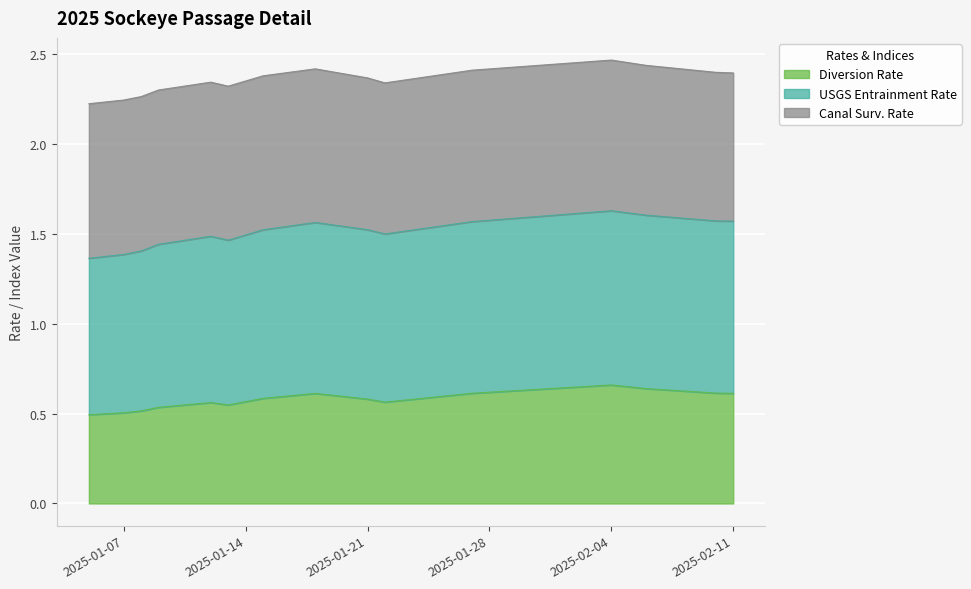

Is it true that Diversion Rate equals 0.4 at 2025-01-21?

False